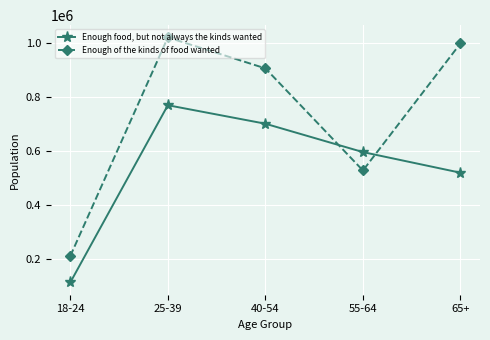

Between which two adjacent categories do Enough of the kinds of food wanted and Enough food, but not always the kinds wanted first intersect?

40-54 and 55-64